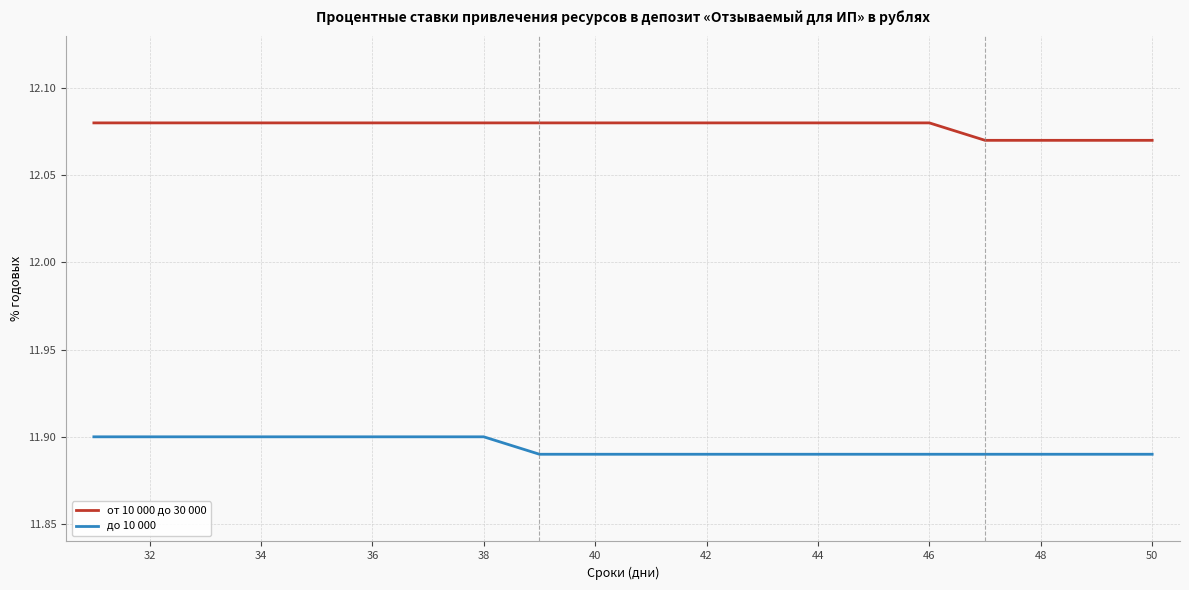

True or false: до 10 000 and от 10 000 до 30 000 intersect in this chart.

False